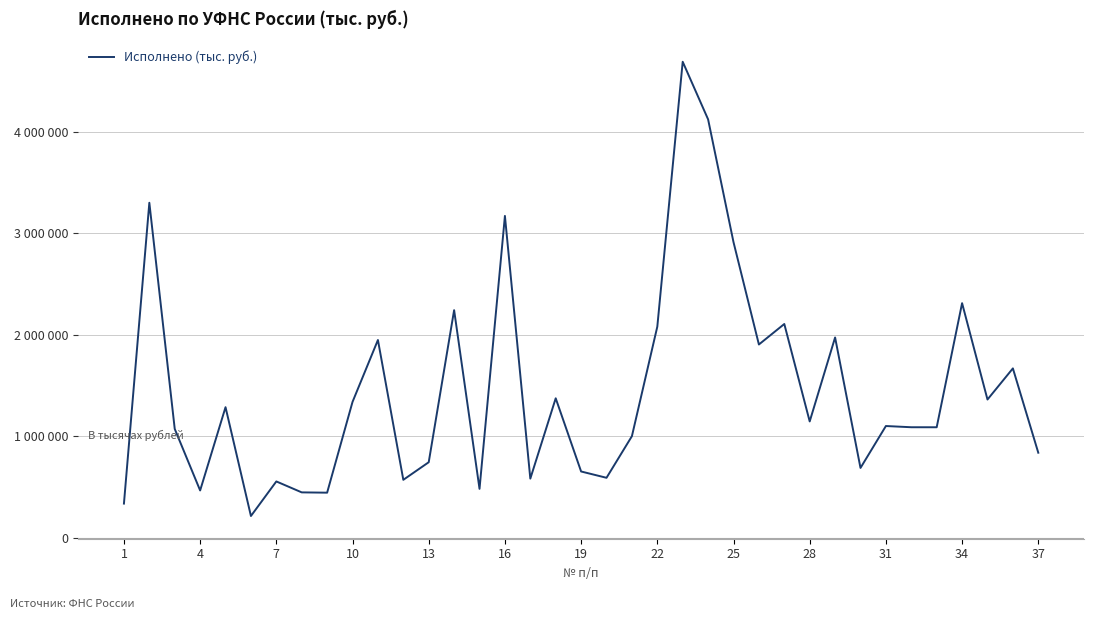

Does the chart have visible grid lines?

Yes